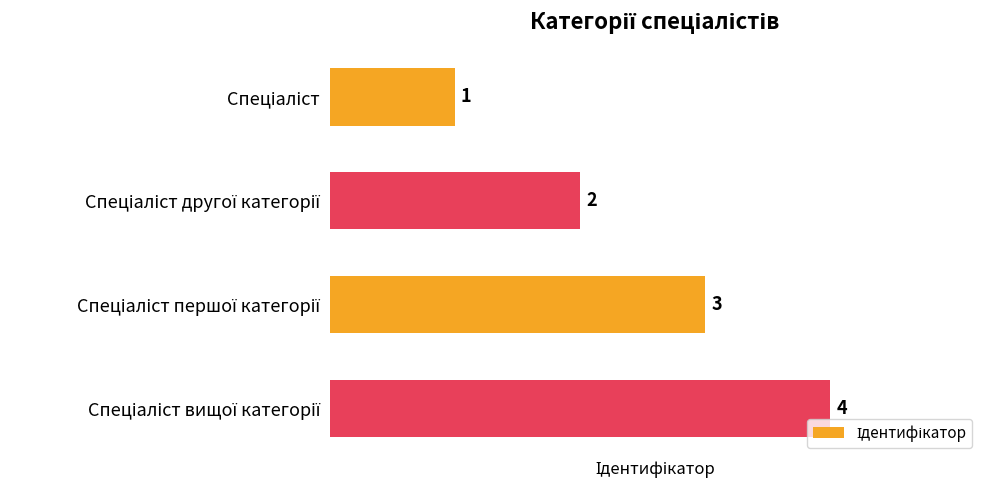

How many values are between 2 and 4?

3